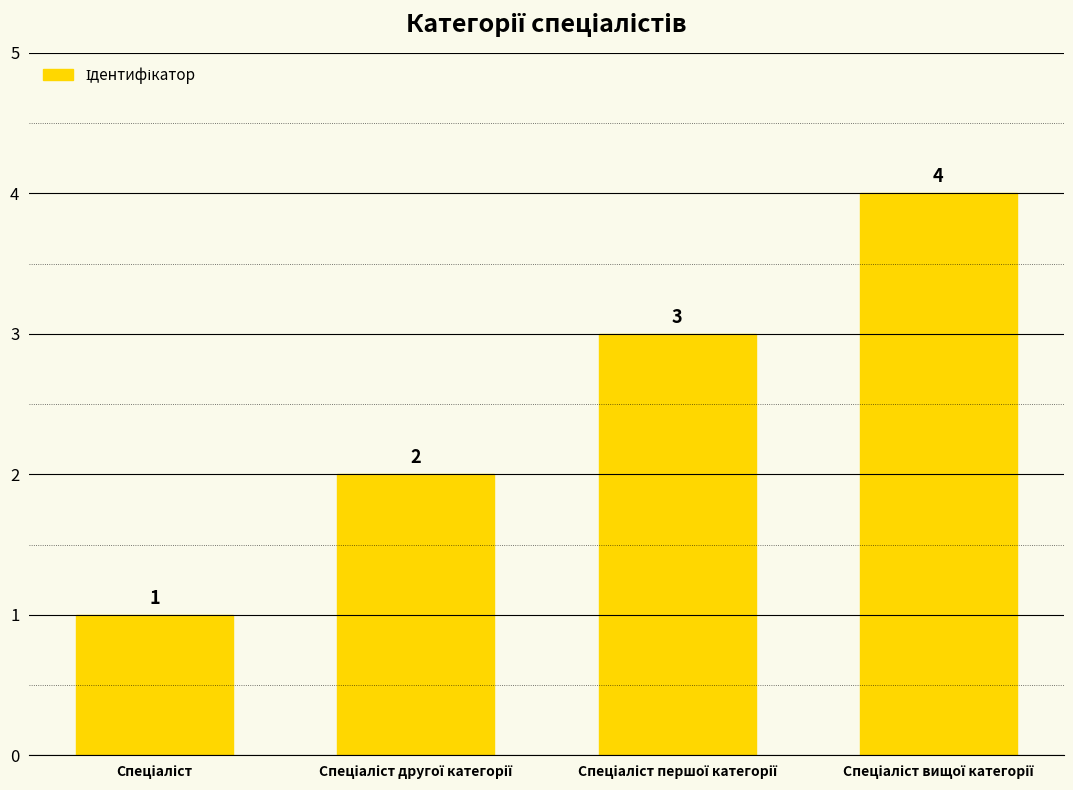

What is the maximum value shown in the chart?

4